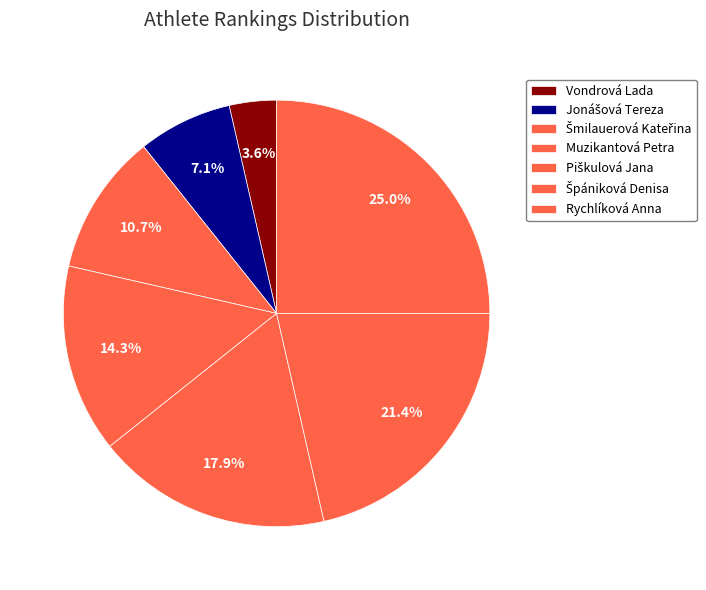

What percentage is NOT represented by Špániková Denisa?

78.6%